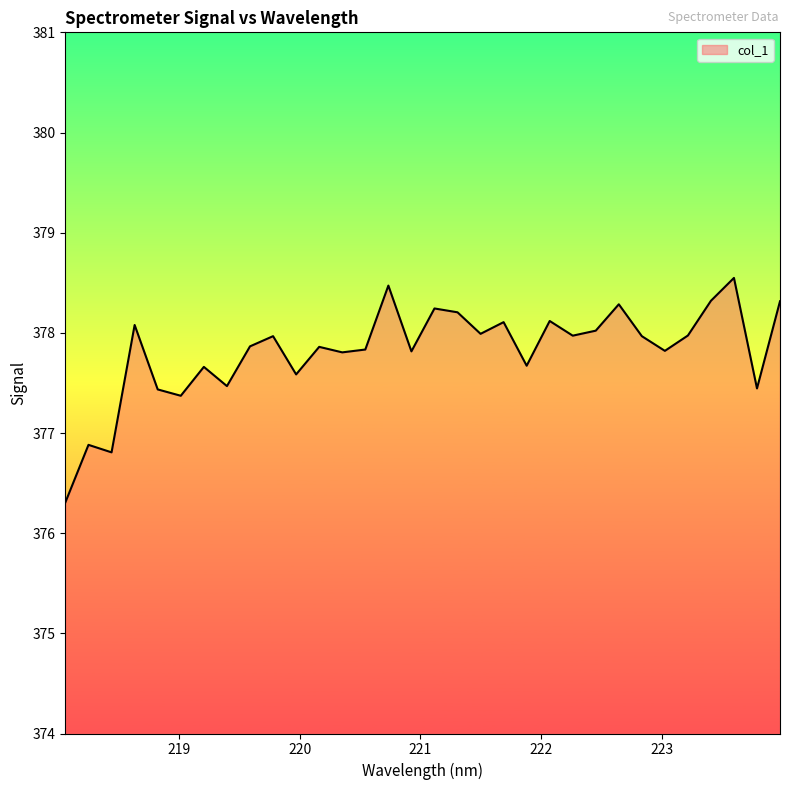

Does the chart display data point markers on the line(s)?

No